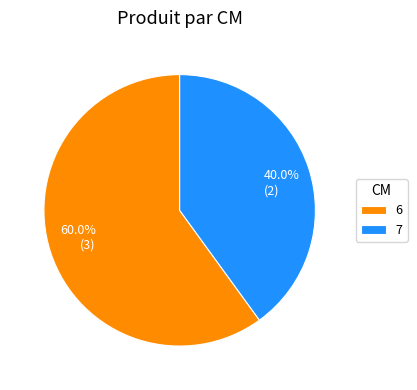

Approximately how many times larger is the value at 6 compared to 7?

1.5